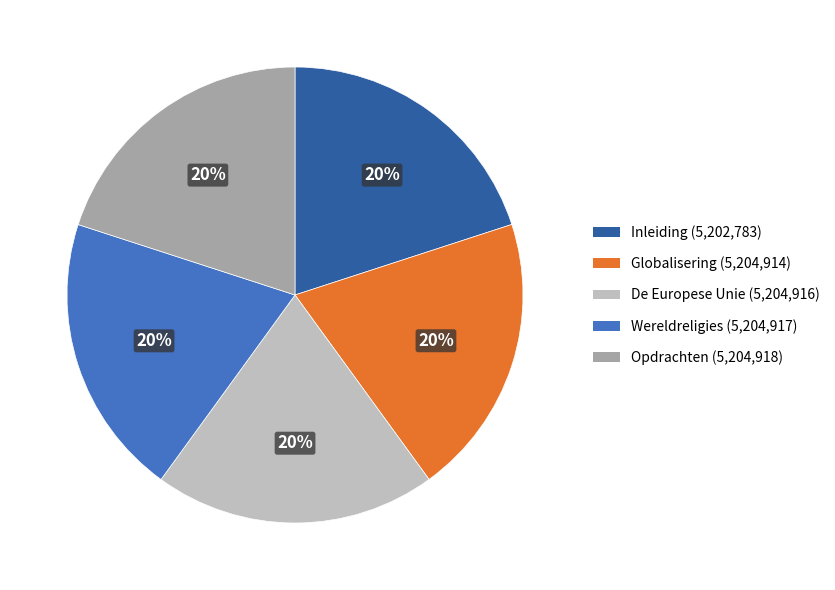

Is the sum of Globalisering and Opdrachten greater than half?

No